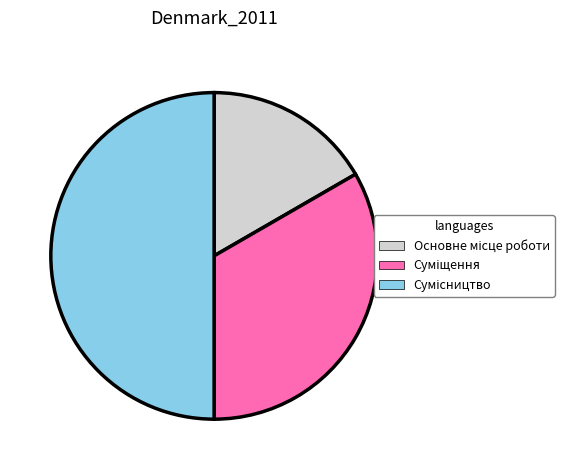

To the nearest percent, what is the average slice percentage?

33%